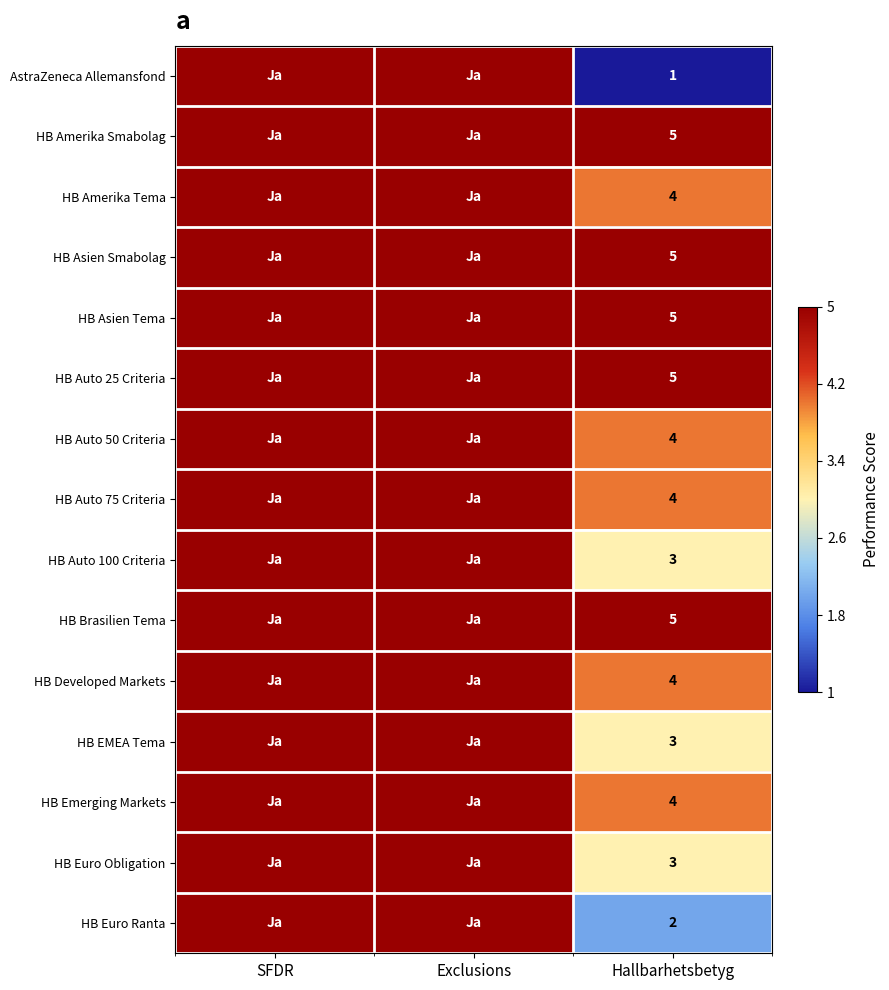

True or false: HB Amerika Tema has a value of 4 at Hallbarhetsbetyg.

True